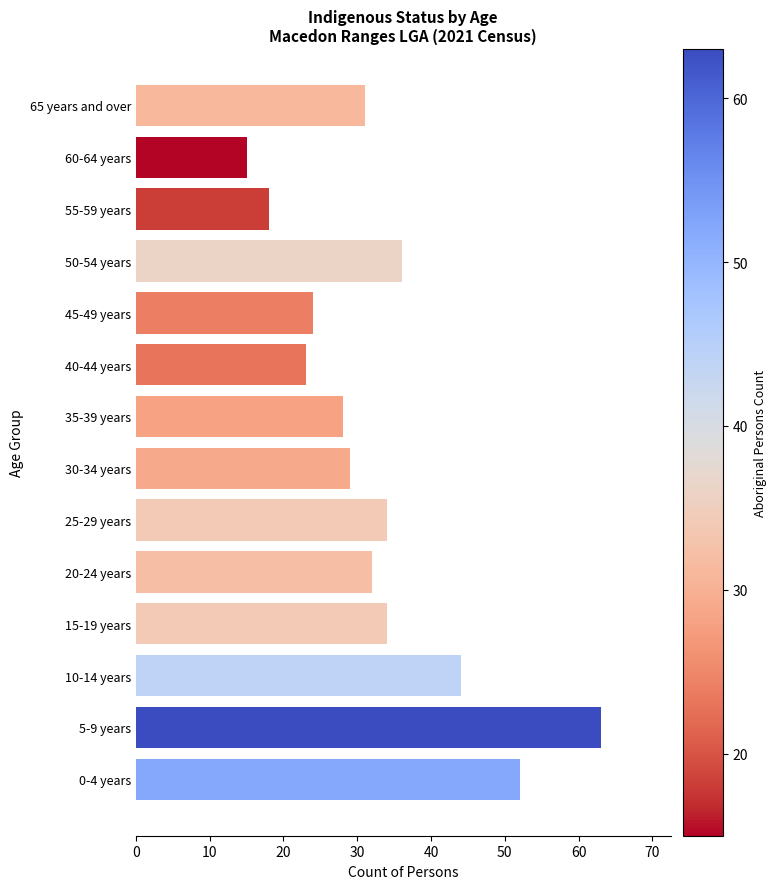

At which category does the chart reach its minimum across all series?

60-64 years